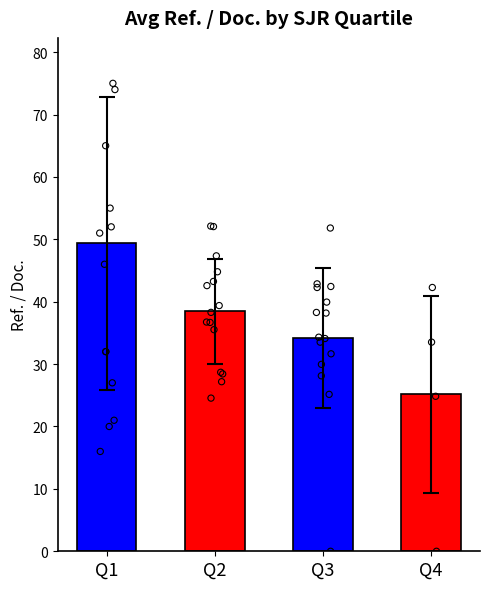

What is the change in value from Q2 to Q3?

-4.3